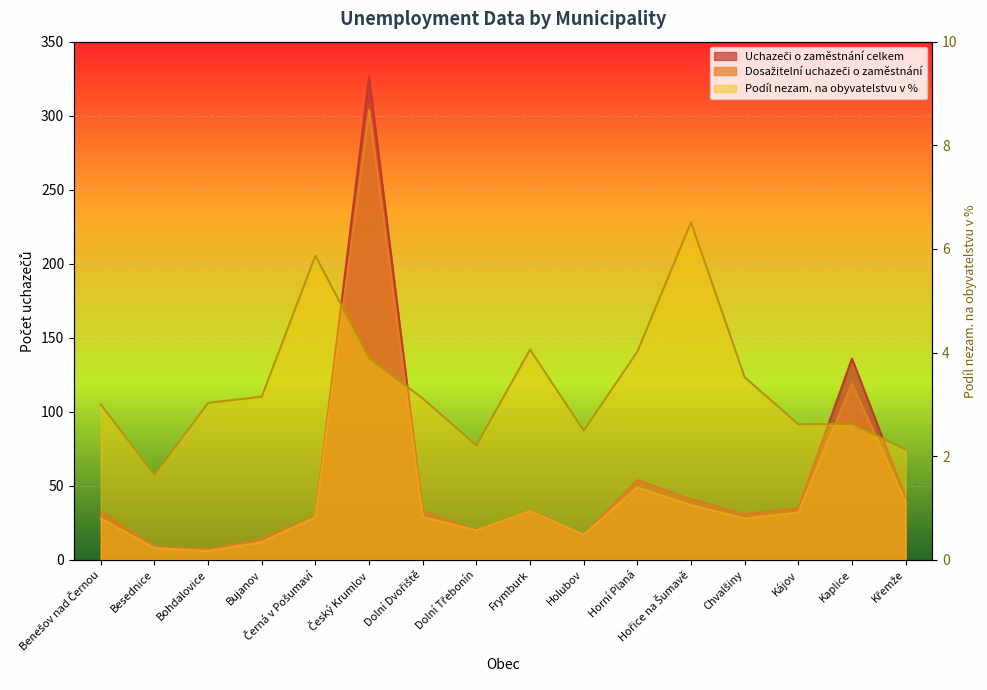

What position from the right is Chvalšiny?

4